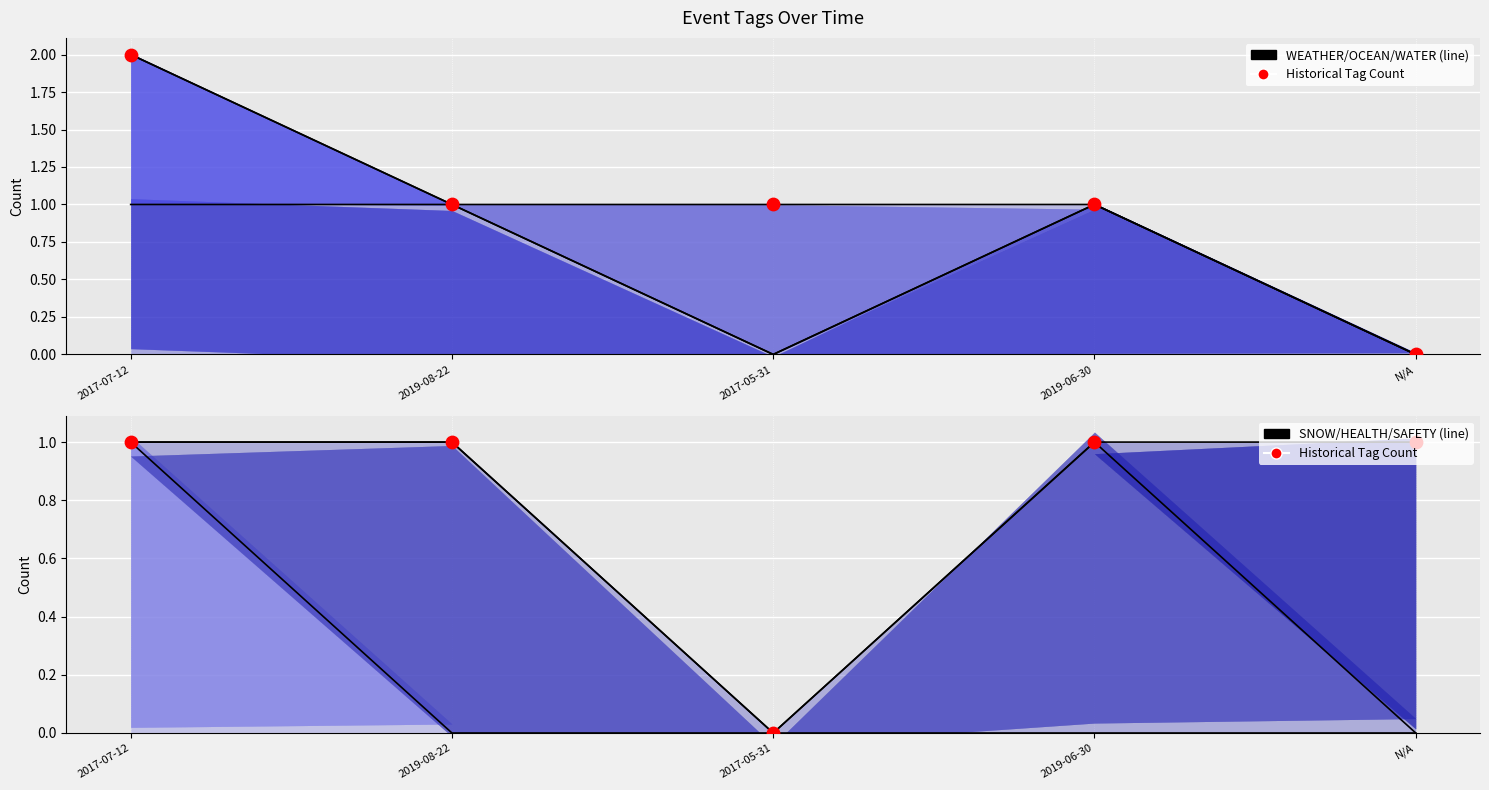

At which category is the sum across all series the highest?

2017-07-12